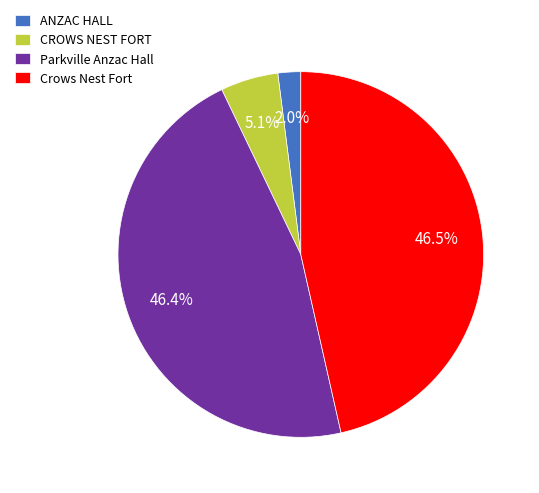

Which slice is the smallest?

ANZAC HALL